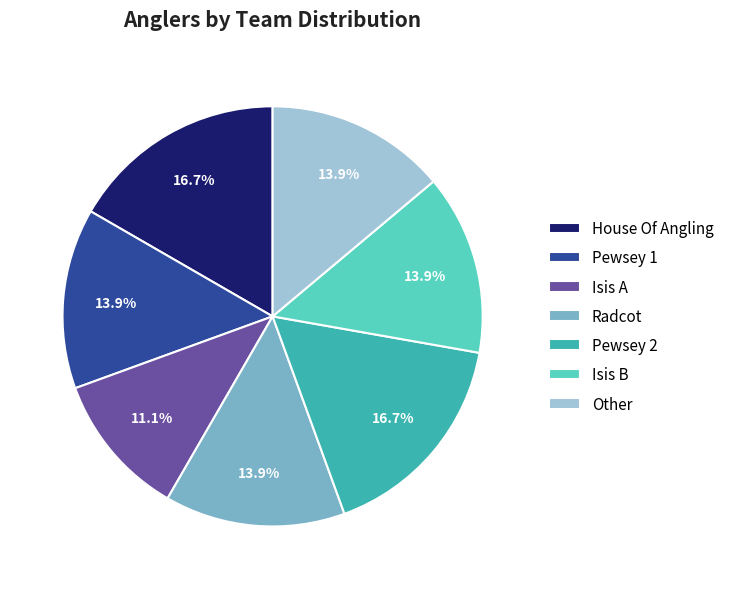

To the nearest percent, what is the difference between the largest and smallest slice percentages?

6%